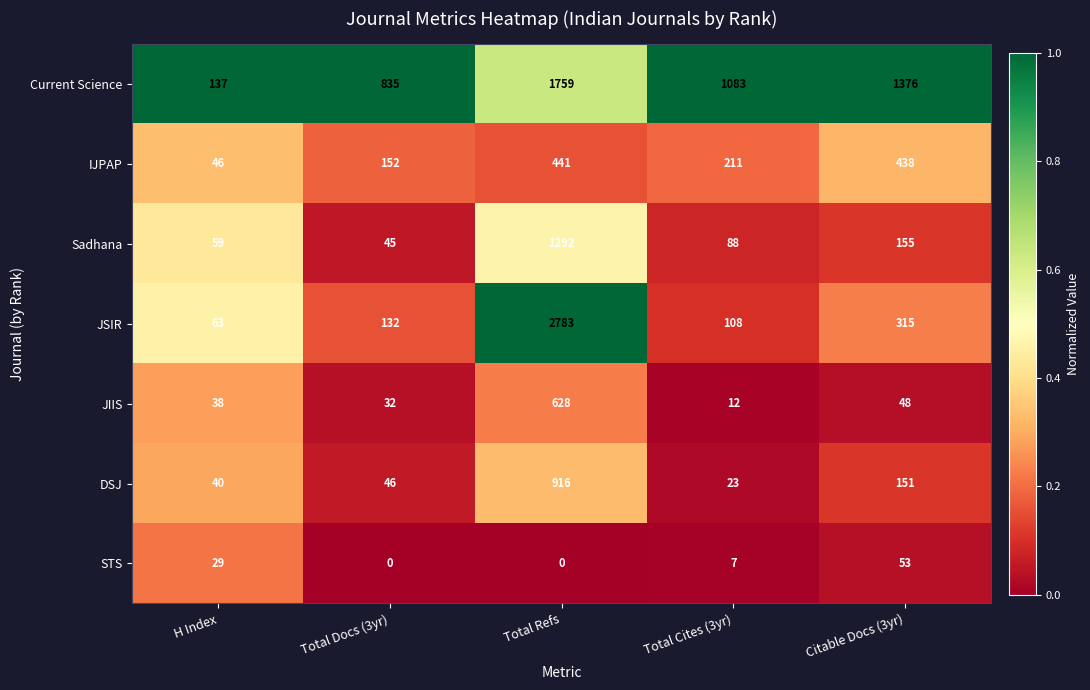

At how many categories does at least one series exceed 0?

5